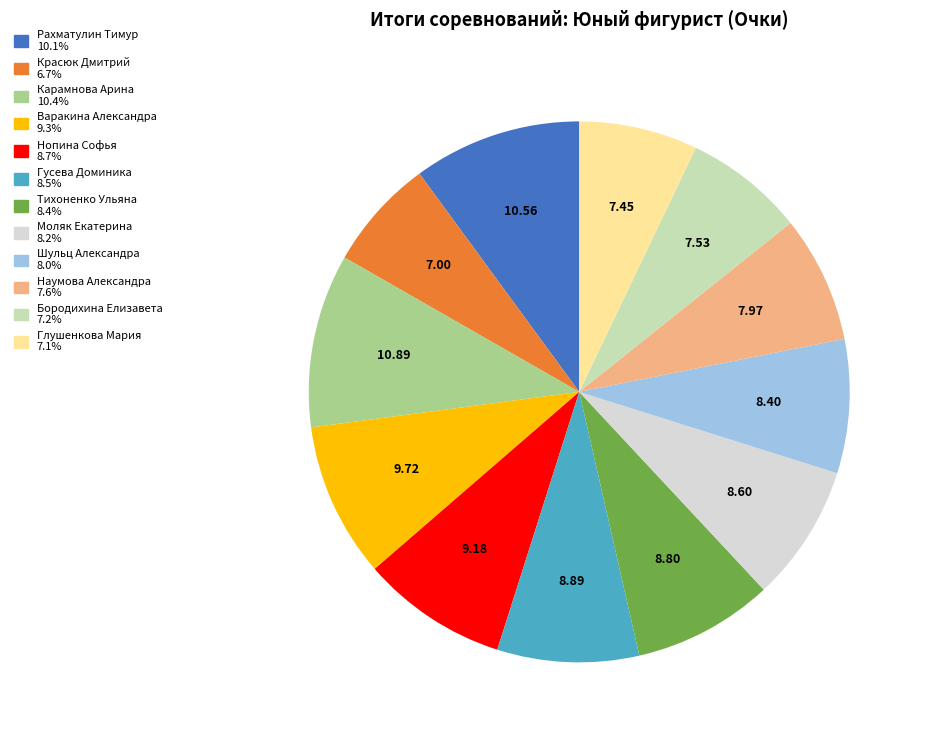

Combined, do Нопина Софья and Рахматулин Тимур account for over 50%?

No